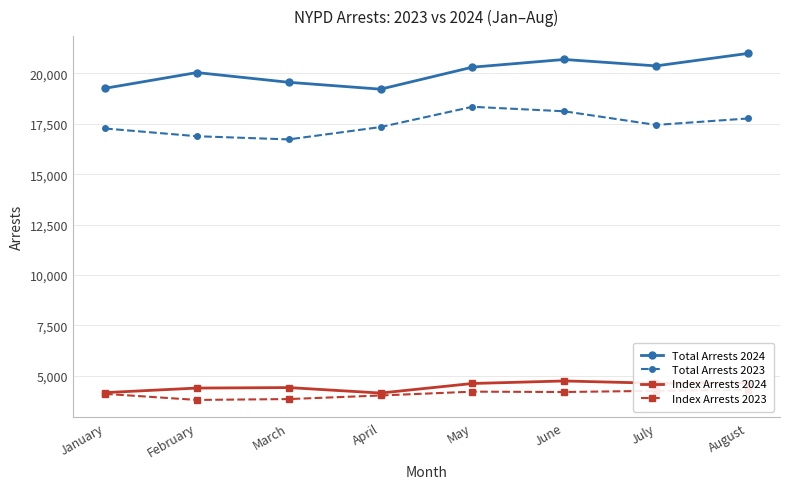

Is it true that Total Arrests 2024 equals 28876 at February?

False